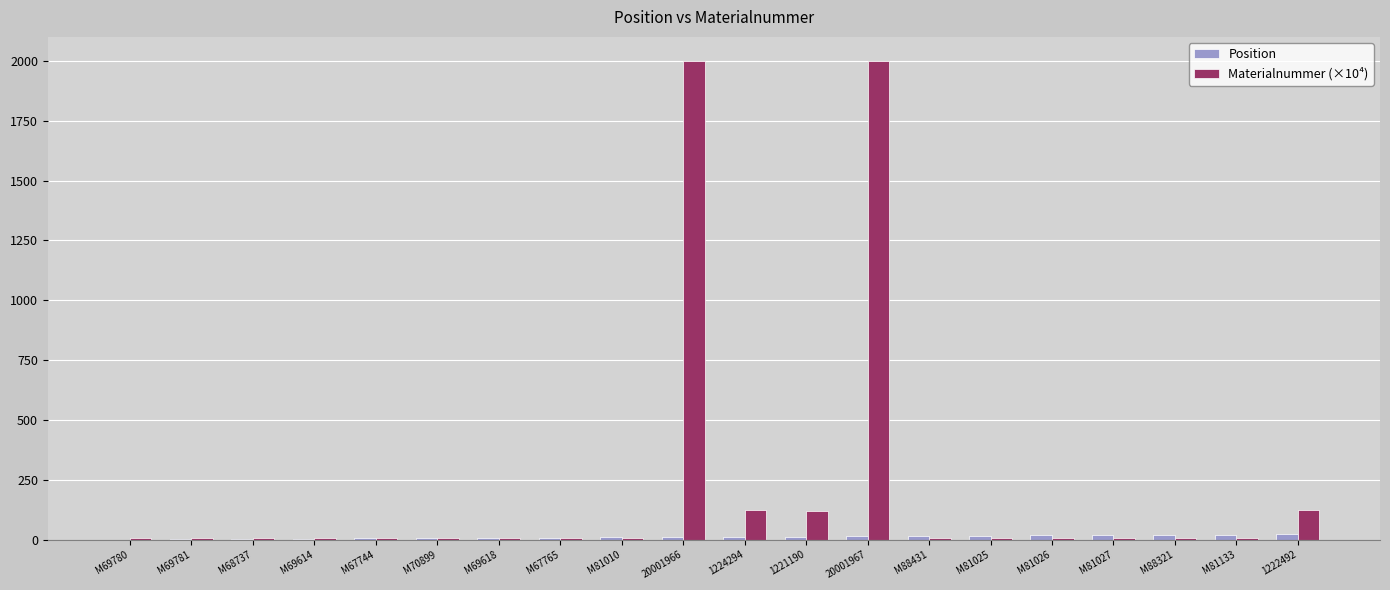

How many values in the Materialnummer (×10⁴) series exceed 8?

12